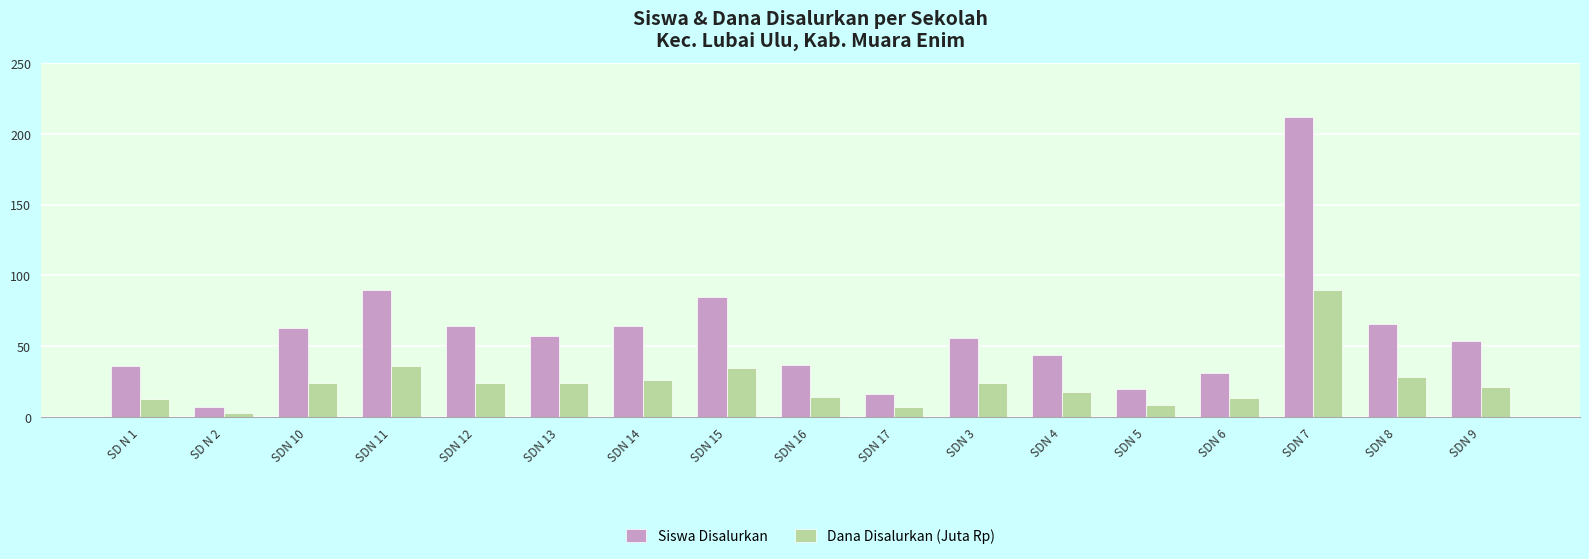

List the series in order of their overall mean, lowest first.

Dana Disalurkan (Juta Rp), Siswa Disalurkan